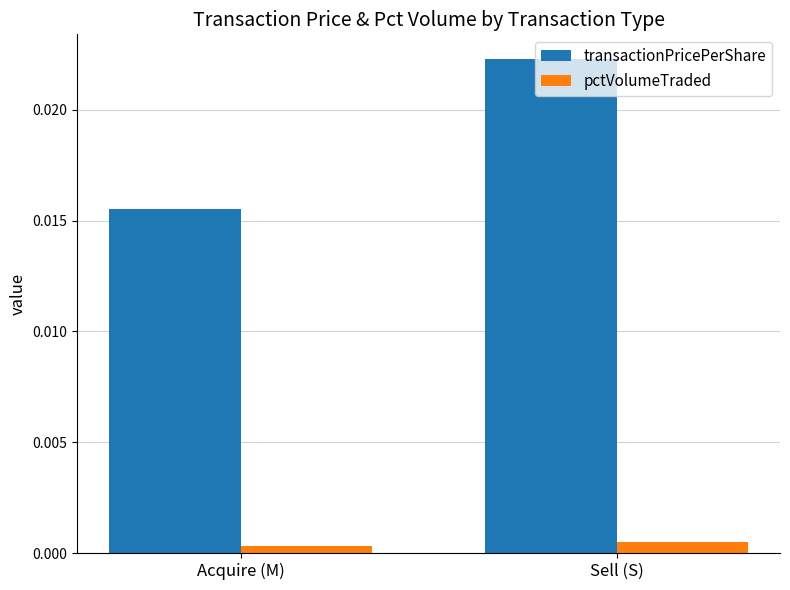

At which label is transactionPricePerShare closest to 0?

Acquire (M)